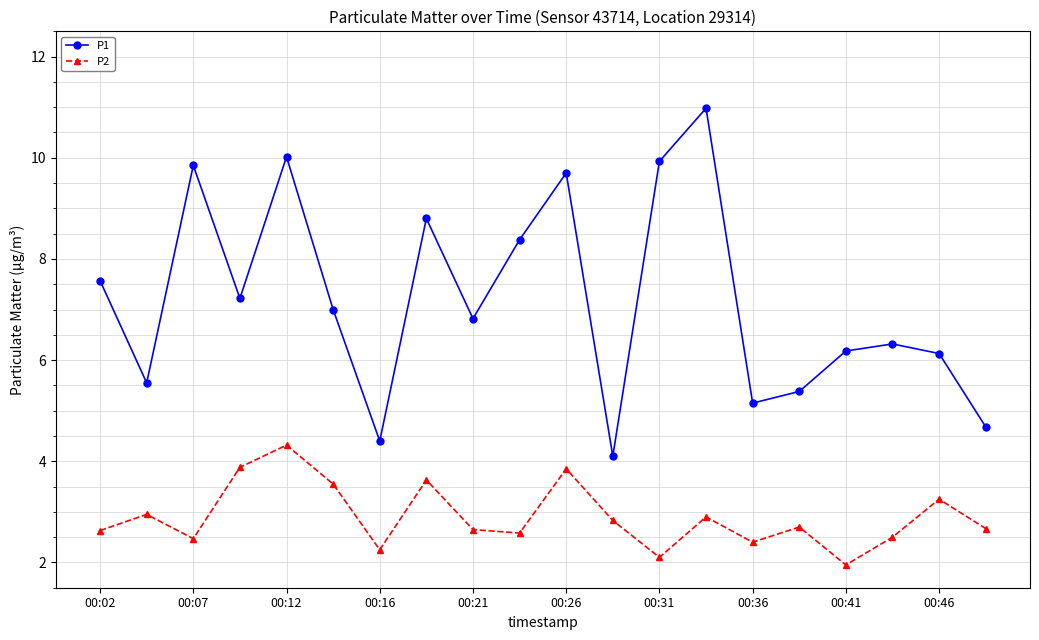

What is the value of the P2 point at the 13th from the left?

2.1